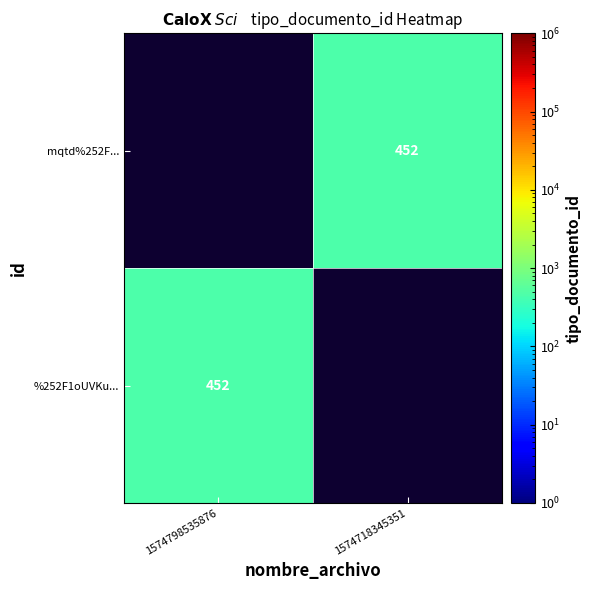

Which label corresponds to the largest value in the chart?

1574798535876